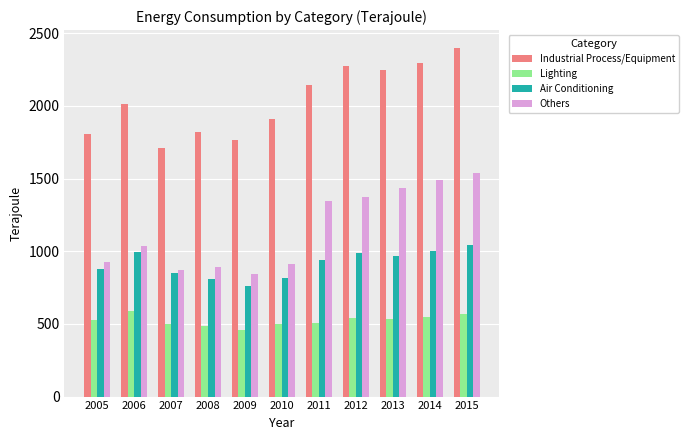

What is the sum of all Others values?

12659